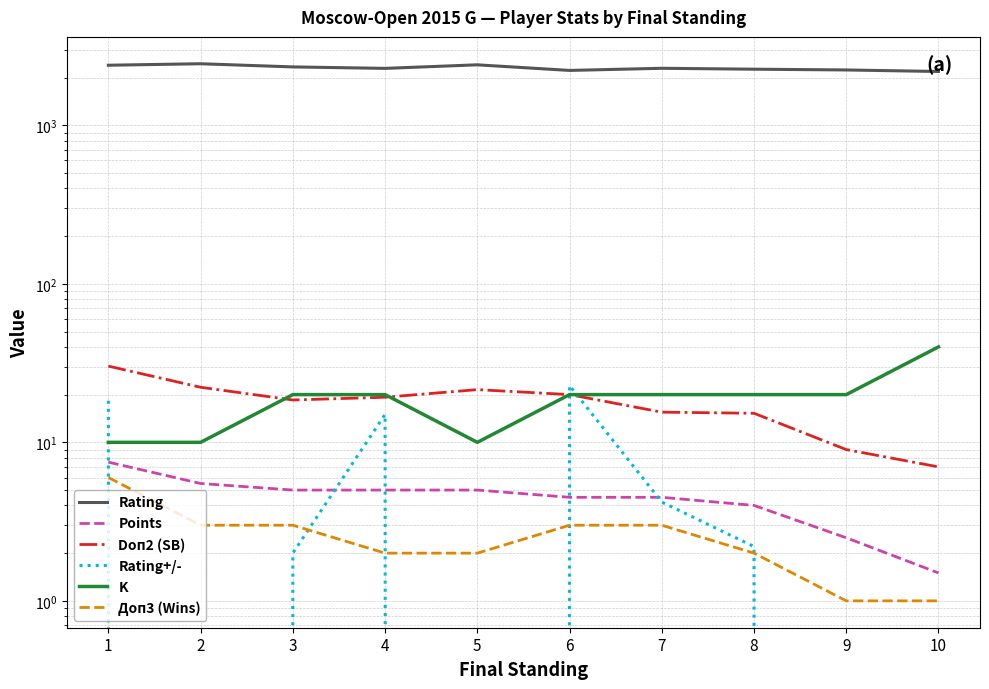

Which series has the widest spread of values?

Rating